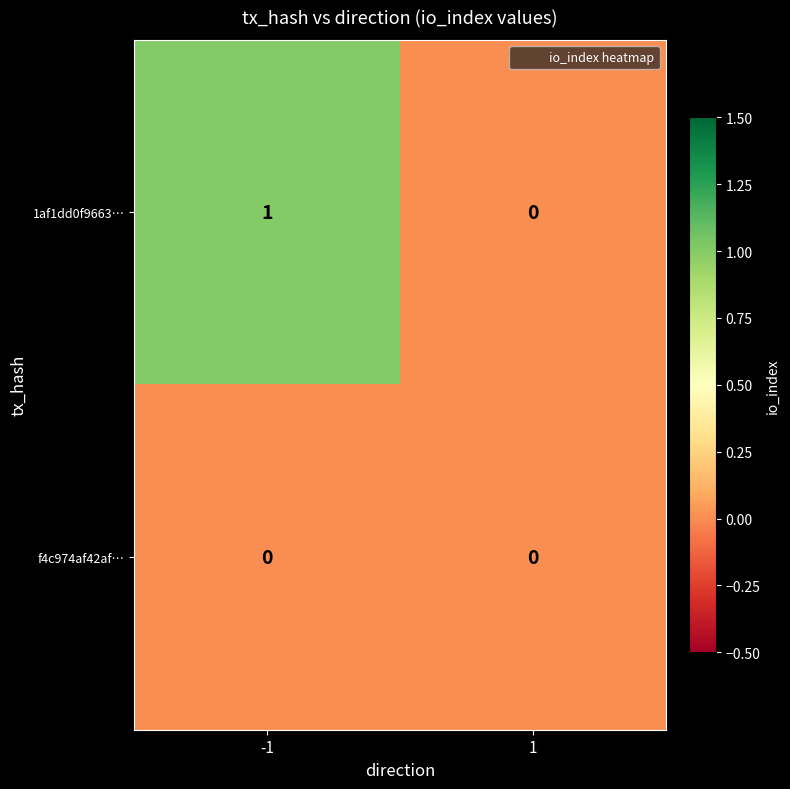

Reading left to right, extract all data points from this chart.

1af1dd0f9663…: -1=1	1=0
f4c974af42af…: -1=0	1=0